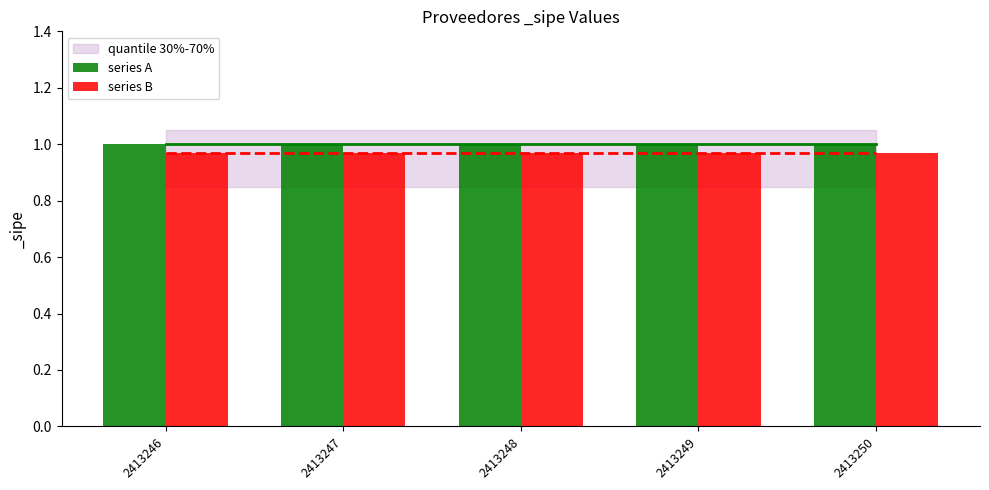

What is the sum of all series A values?

5.0